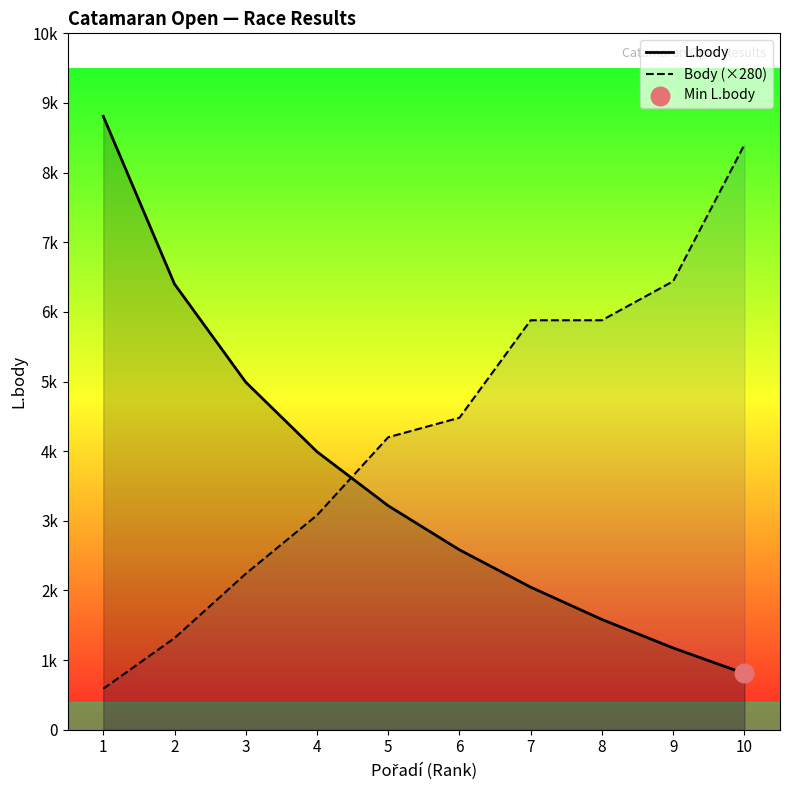

What is the total value across all series at 8?

7463